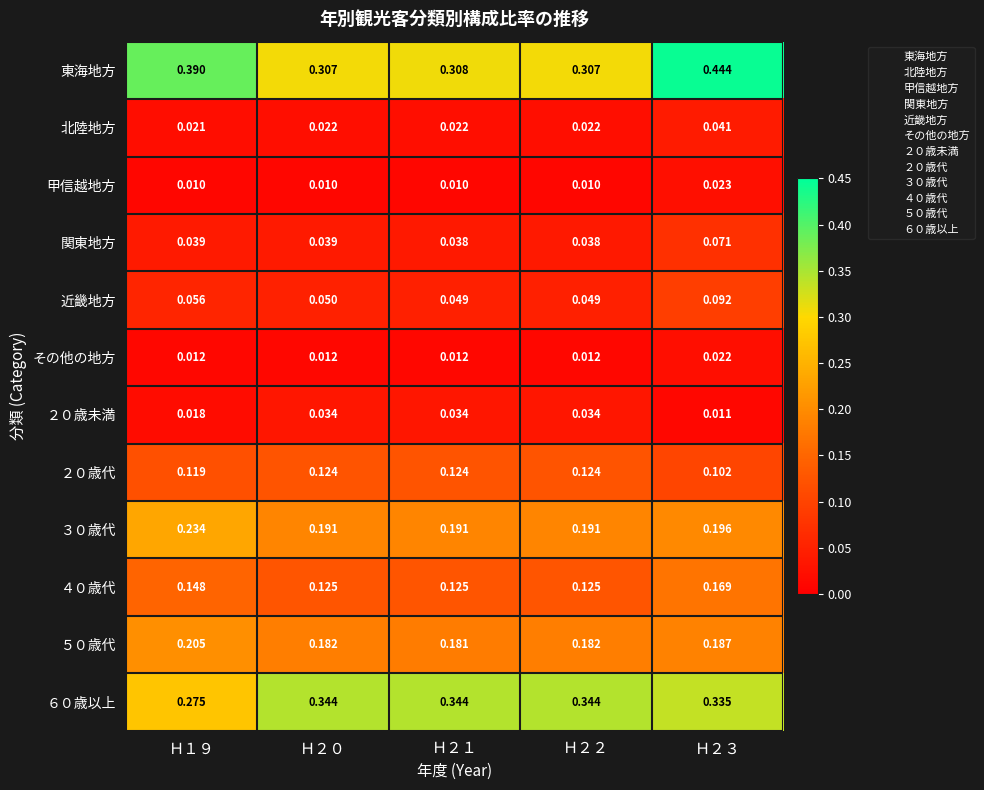

Which series has the largest total across all categories?

東海地方